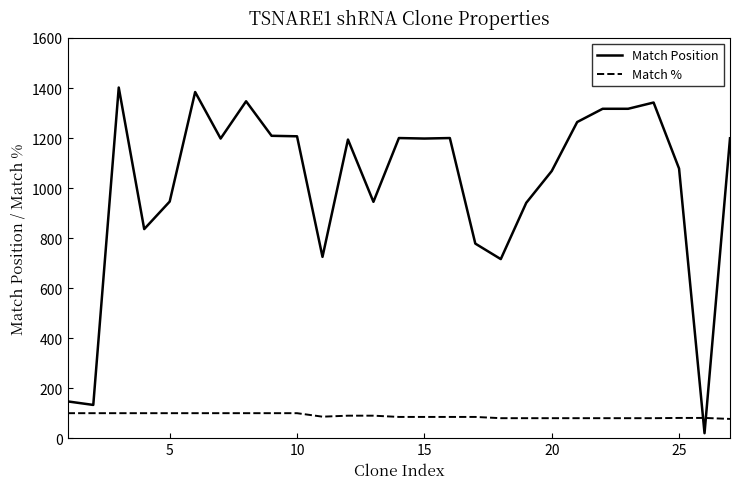

How many times do Match % and Match Position cross each other?

2